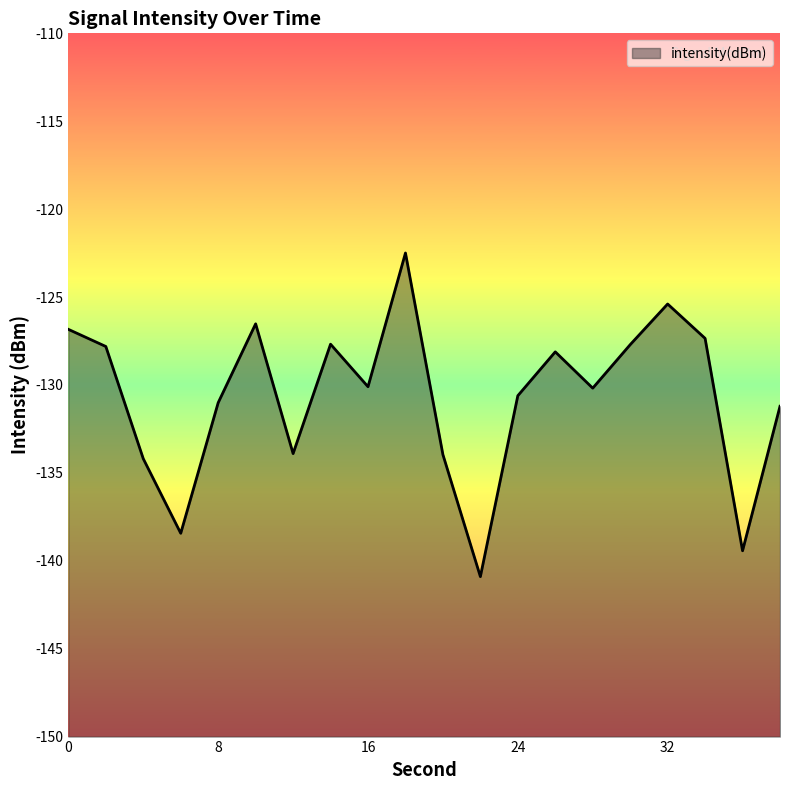

Rank the categories by value from lowest to highest.

22, 36, 6, 4, 20, 12, 38, 8, 24, 28, 16, 26, 2, 30, 14, 34, 0, 10, 32, 18